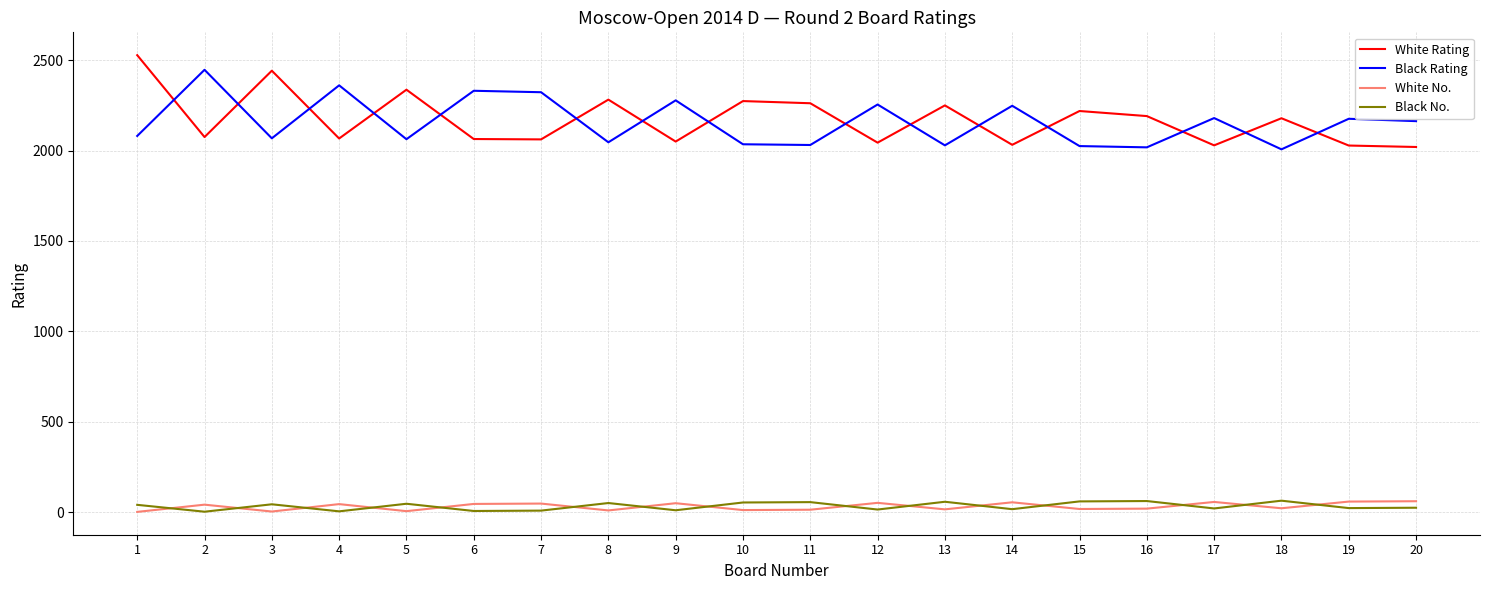

Which series changed the most between 8 and 14?

White Rating